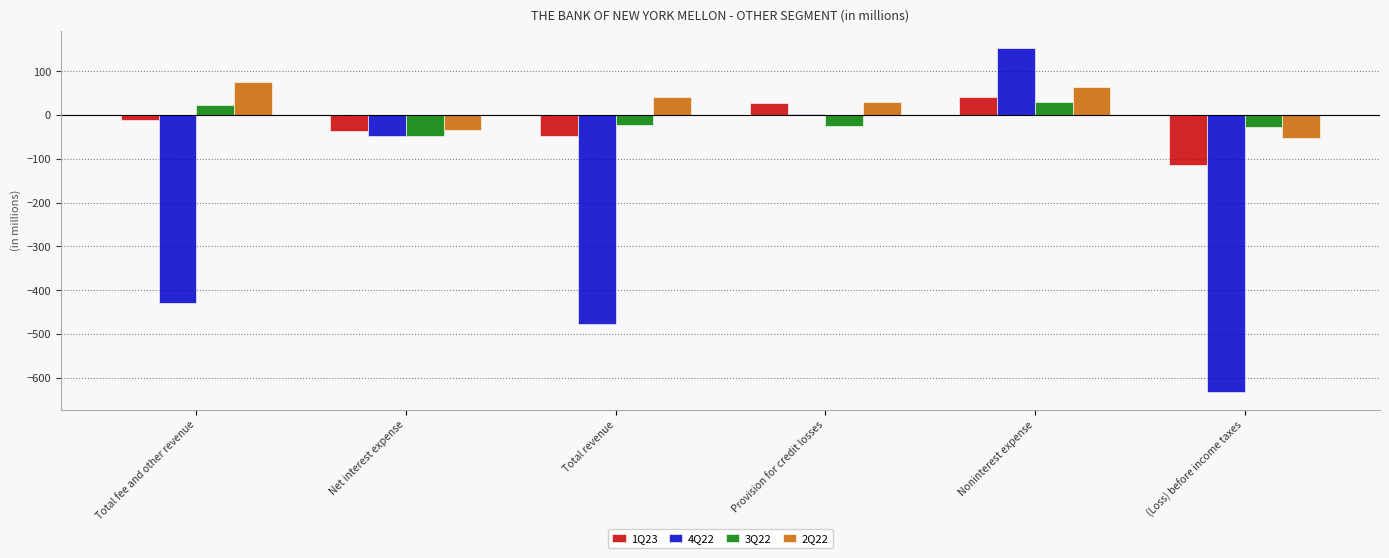

What is the difference between the 3Q22 values at Net interest expense and Provision for credit losses?

21